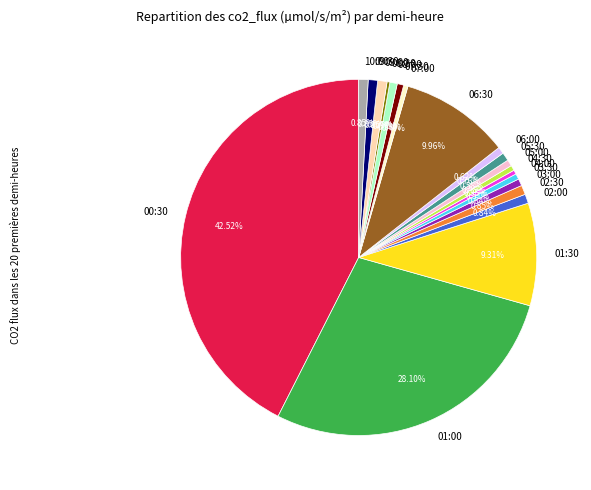

Is the sum of 05:30 and 07:30 greater than half?

No